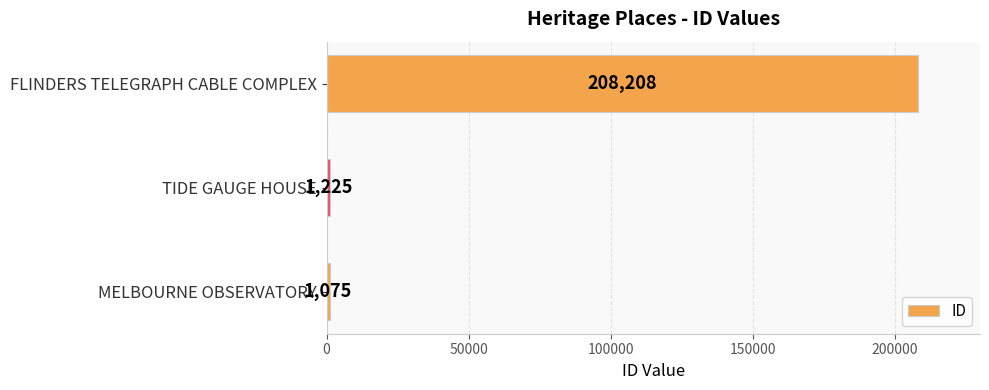

Rank the categories by value from lowest to highest.

MELBOURNE OBSERVATORY, TIDE GAUGE HOUSE, FLINDERS TELEGRAPH CABLE COMPLEX